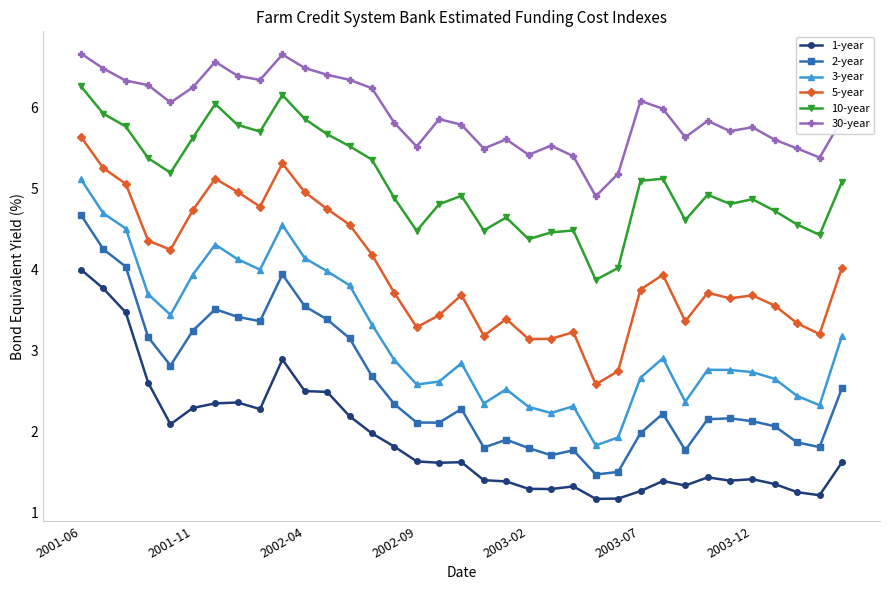

True or false: 10-year and 3-year intersect in this chart.

False